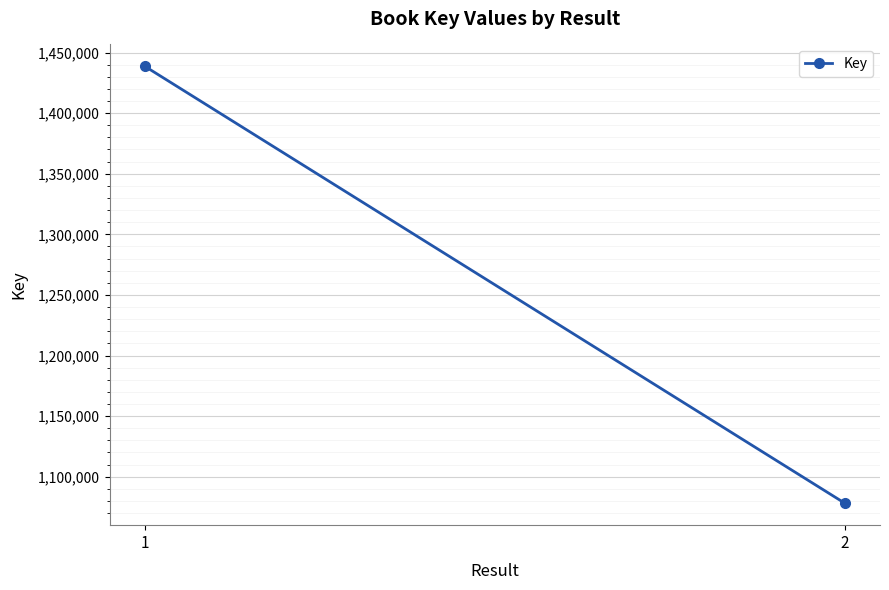

What is the approximate value at 1, to the nearest 10?

1438620